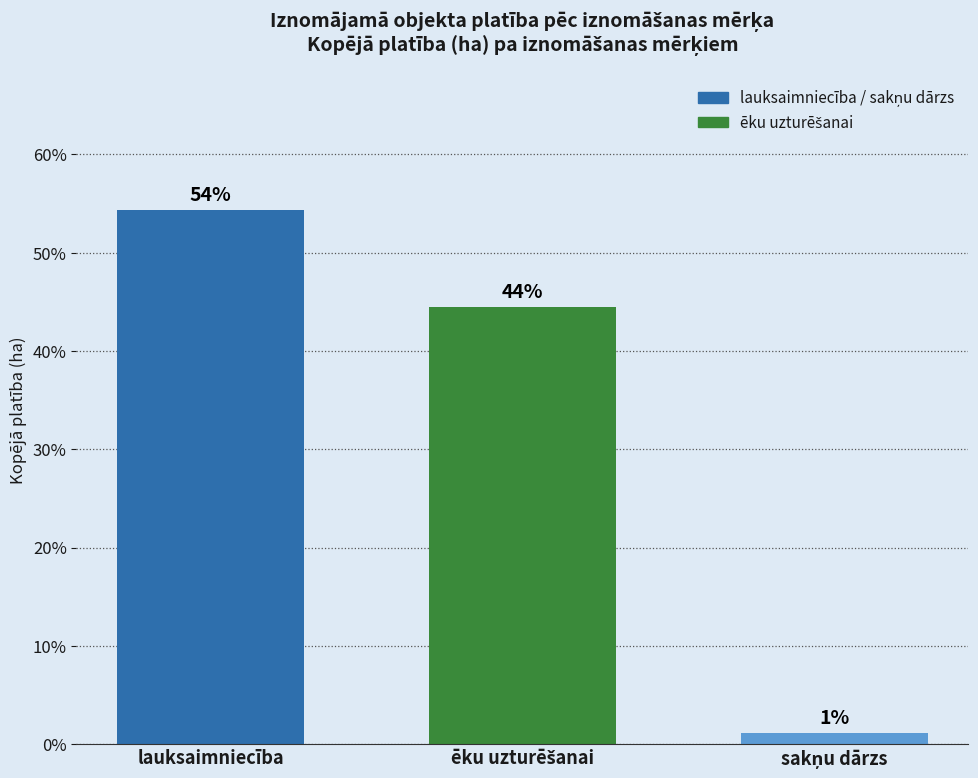

At which label does the data first exceed 44?

lauksaimniecība